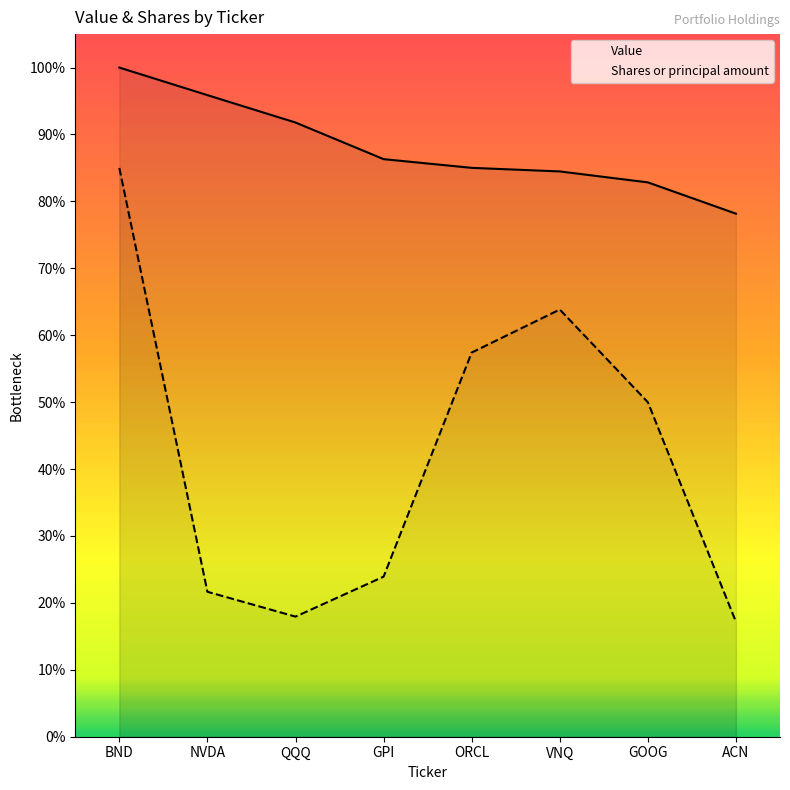

How many lines are shown in the chart?

2